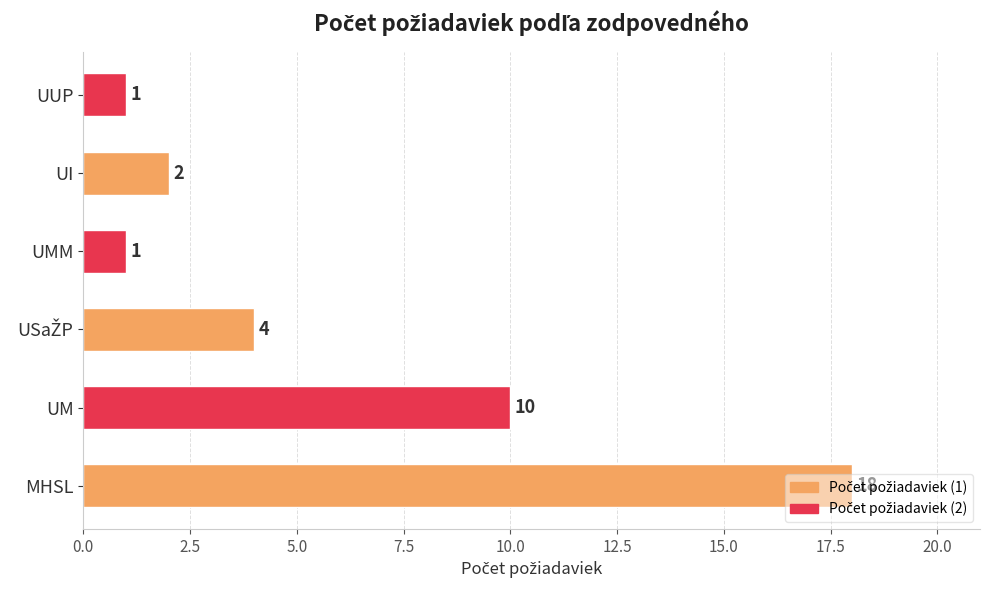

What is the minimum value shown in the chart?

1